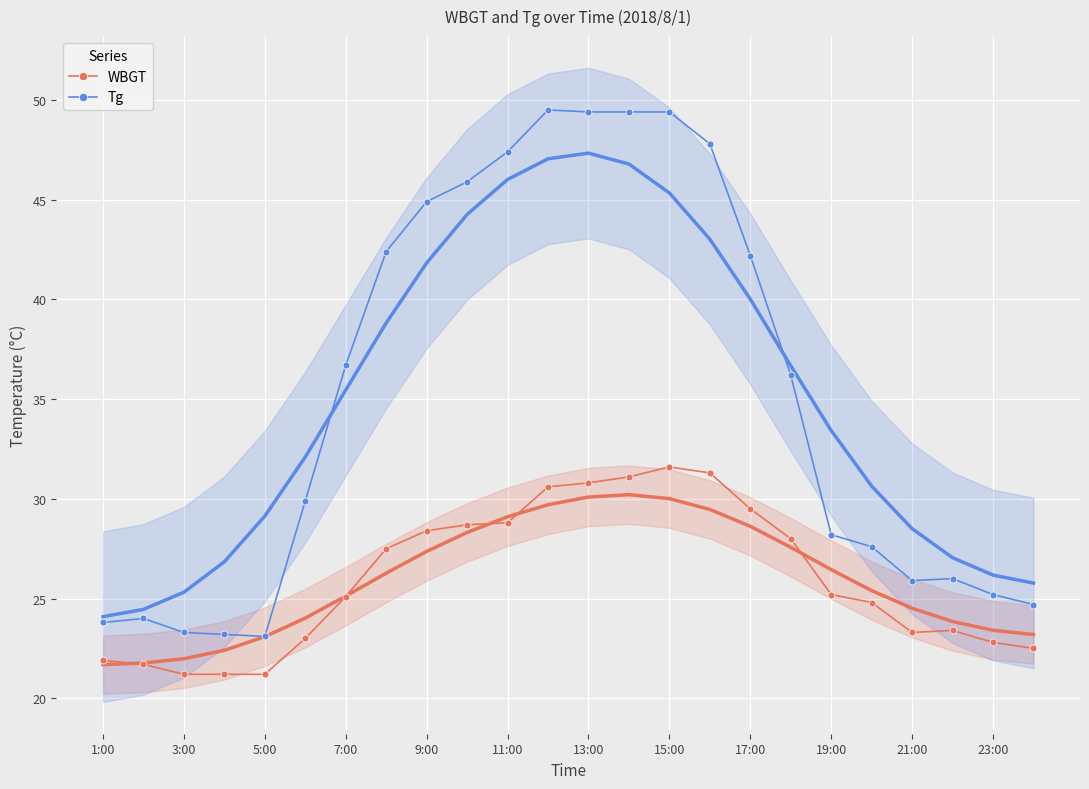

True or false: Tg has more than 1 interior local peaks.

True